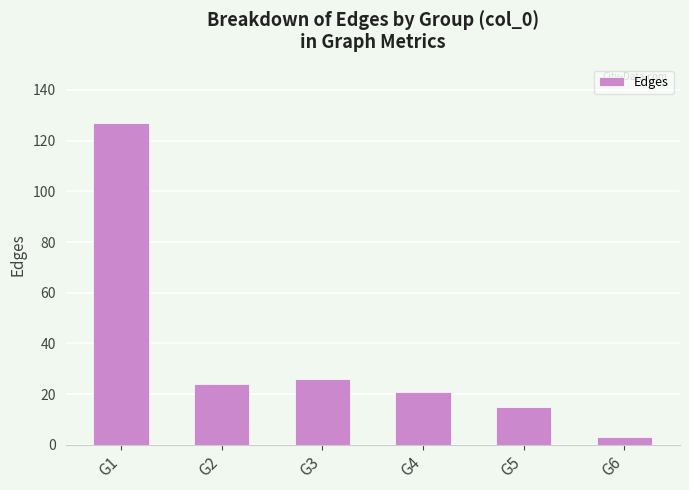

What is the change in value from G5 to G6?

-12